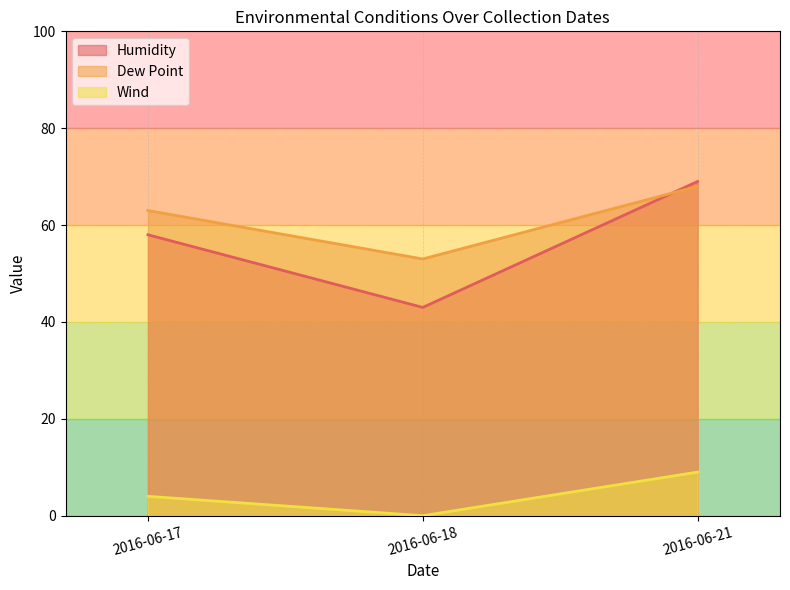

What is the value of the Dew Point point at the 1st from the left?

63